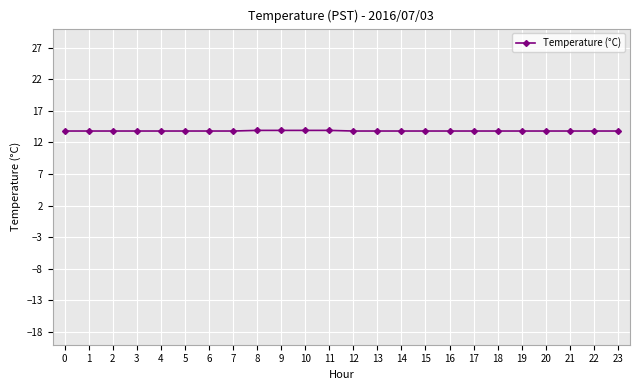

True or false: the data shows 13.8 at 3.

True